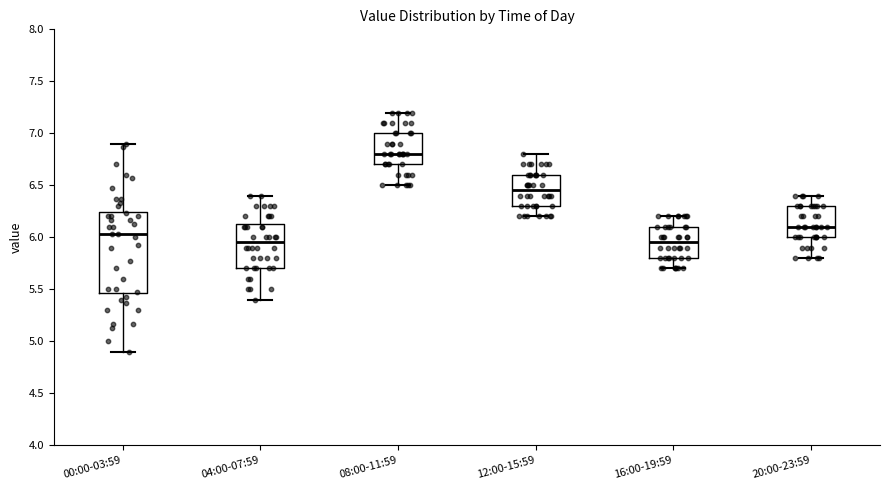

Comparing the boxes themselves (not the whiskers), which one is the tallest?

00:00-03:59